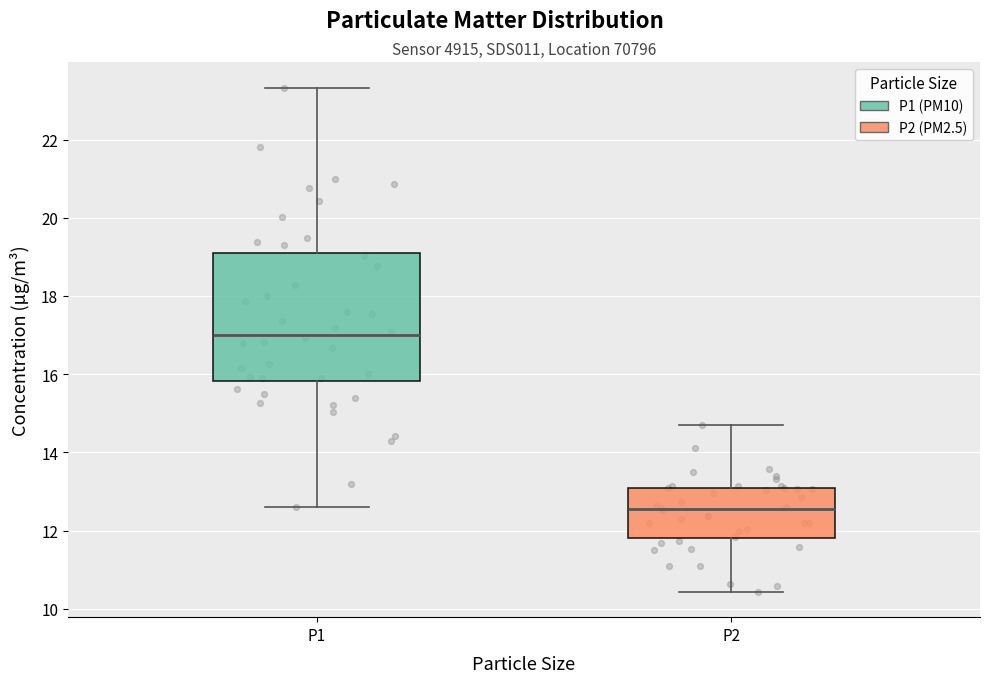

Comparing the boxes themselves (not the whiskers), which one is the tallest?

P1